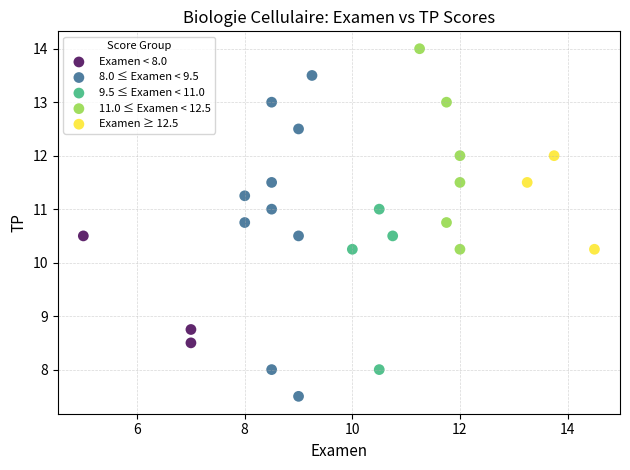

Which series has the largest Y range (max minus min)?

8.0 ≤ Examen < 9.5